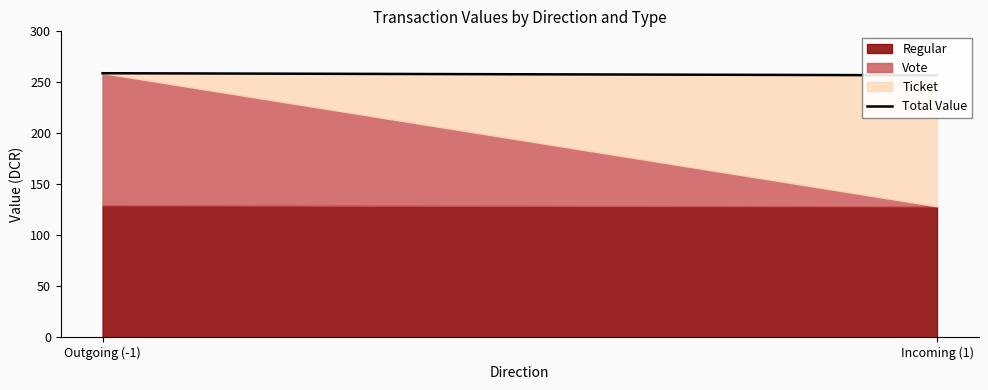

What is the change in value from Outgoing (-1) to Incoming (1)?

-2.0